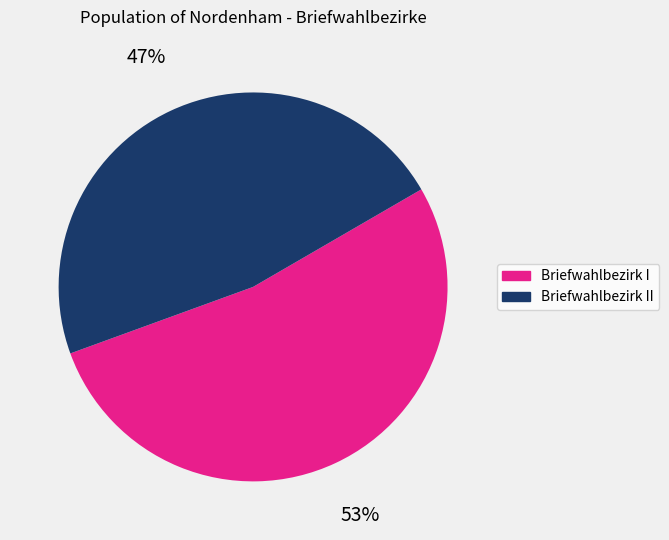

Is there any slice that represents more than half of the pie?

Yes